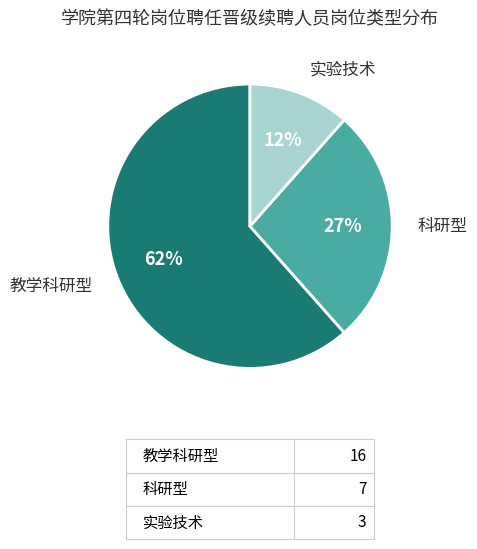

To the nearest percent, what is the difference between the largest and smallest slice percentages?

50%